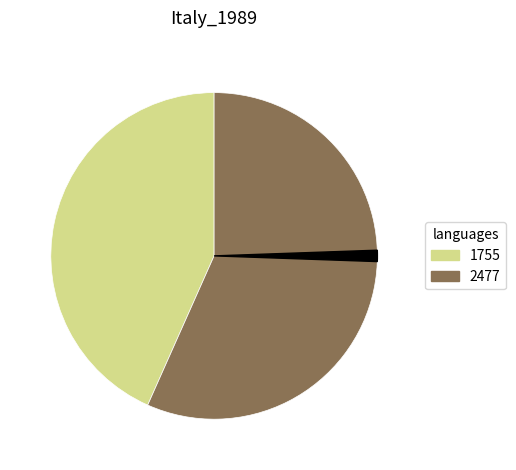

Is there a majority slice in this chart?

Yes